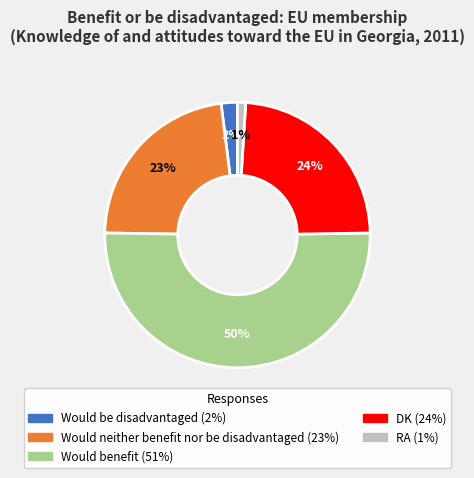

What is the largest slice in the pie chart?

Would benefit